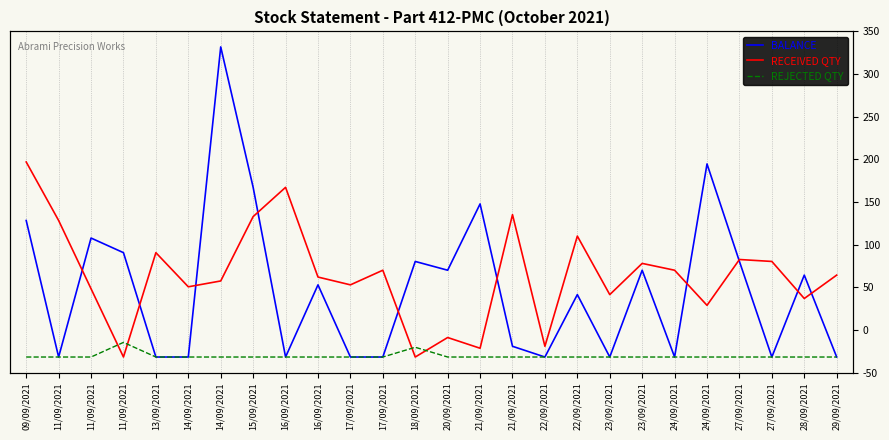

How many lines are shown in the chart?

3